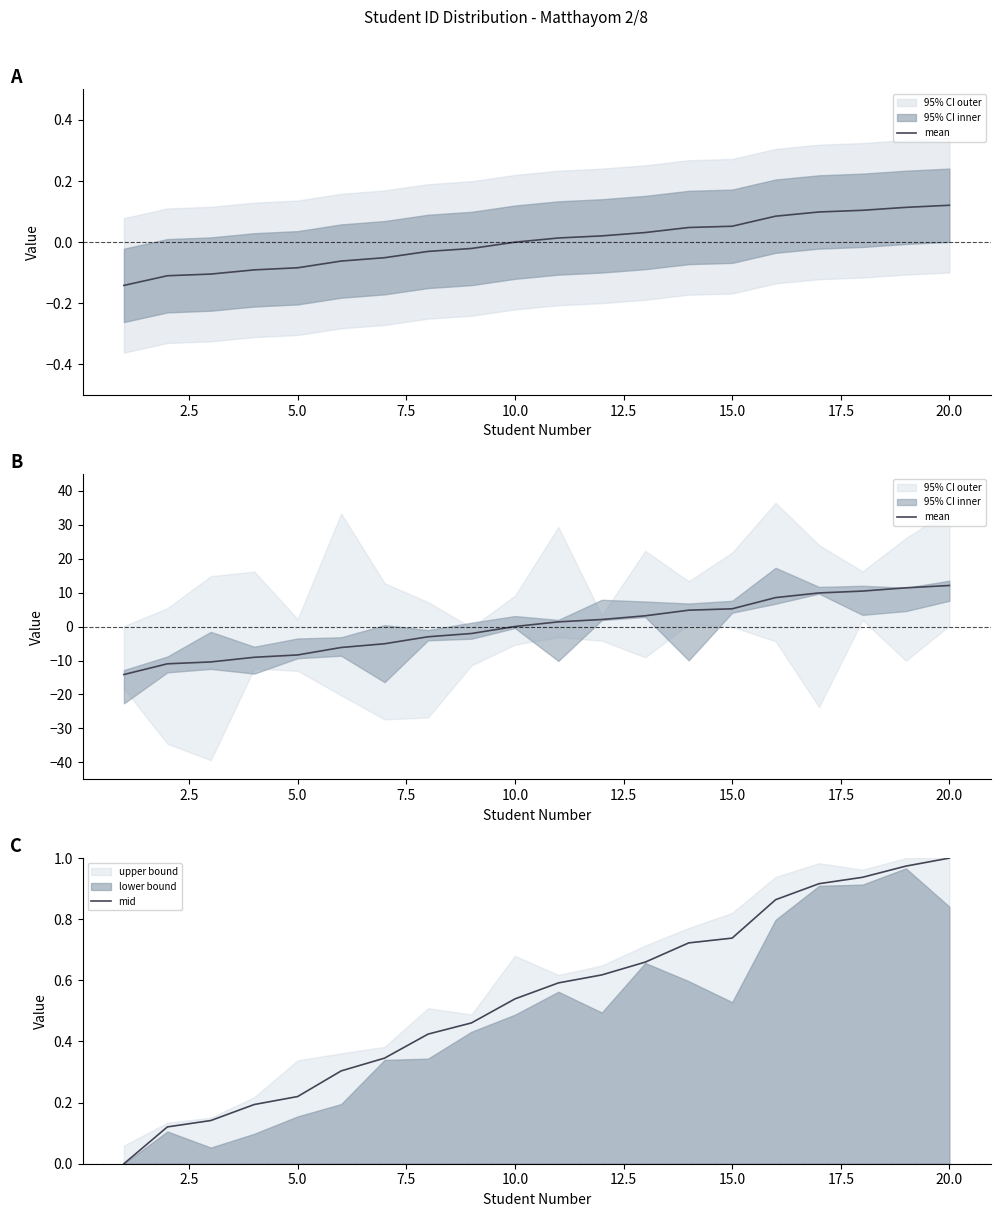

At which label does mid reach its peak?

20.0